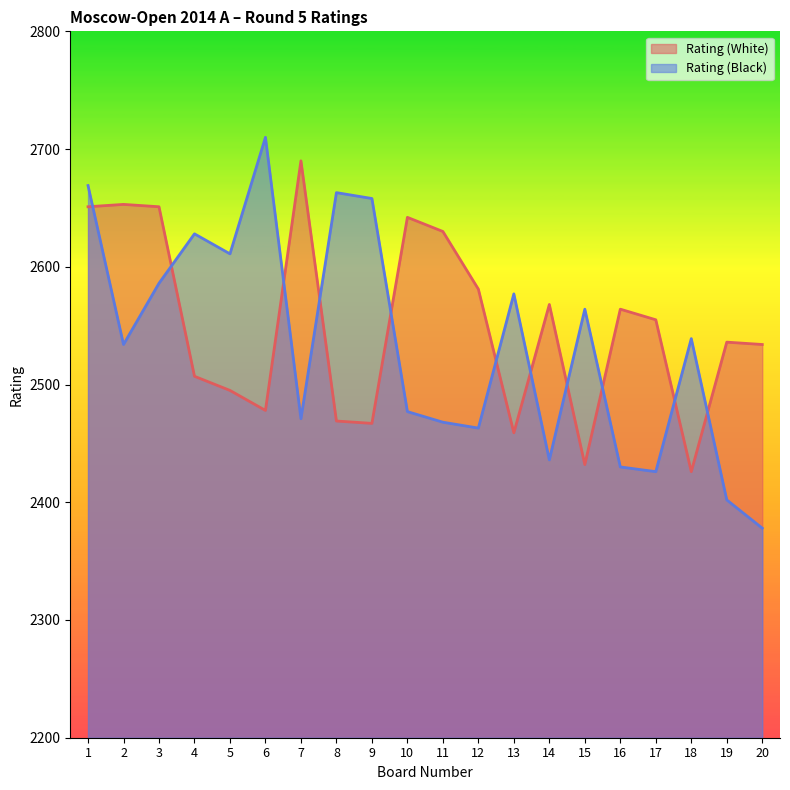

Where is Rating (Black) nearest to the value 2544?

18